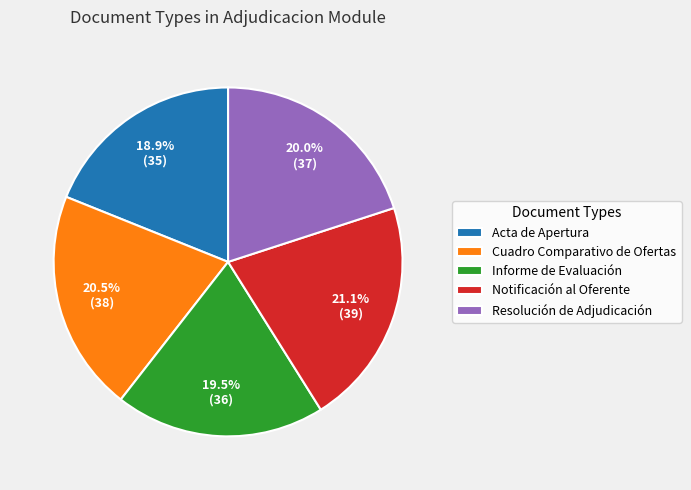

To the nearest percent, what portion does Resolución de Adjudicación represent?

20%